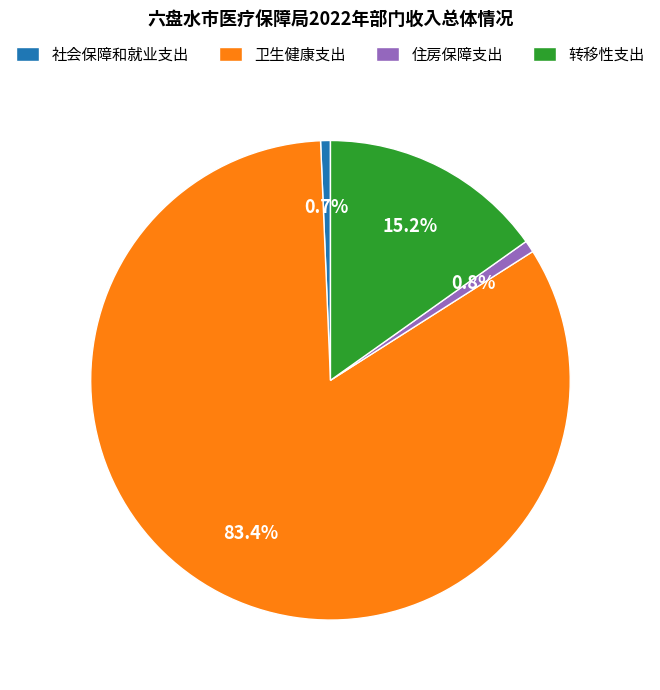

To the nearest percent, what is the difference between the 转移性支出 and 卫生健康支出 slice percentages?

68%